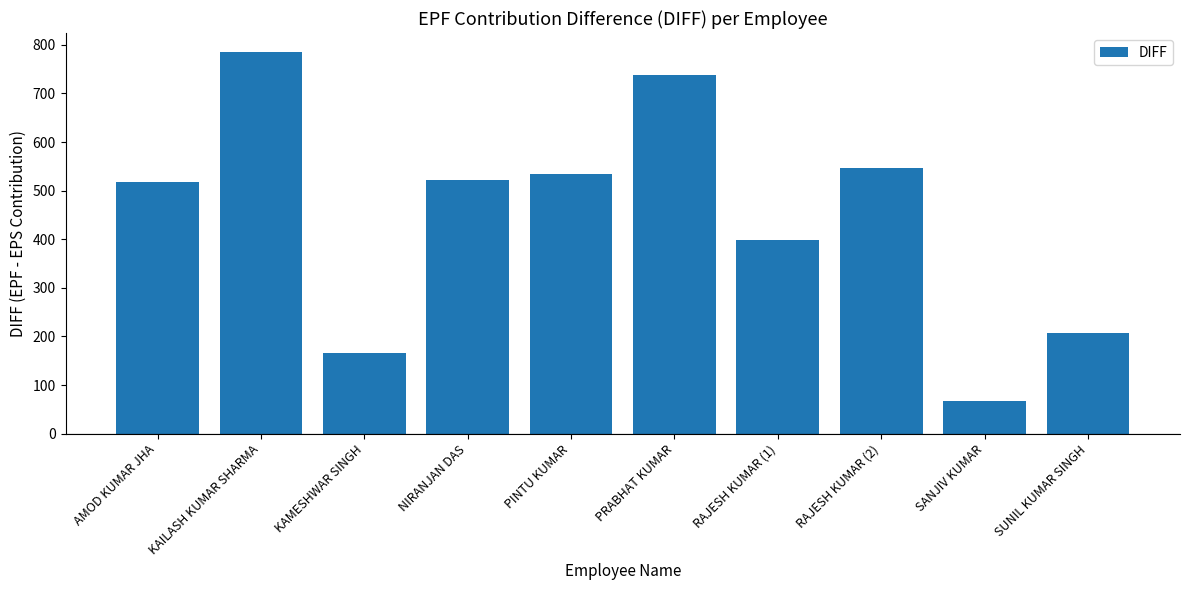

Between RAJESH KUMAR (2) and KAILASH KUMAR SHARMA, which is larger?

KAILASH KUMAR SHARMA